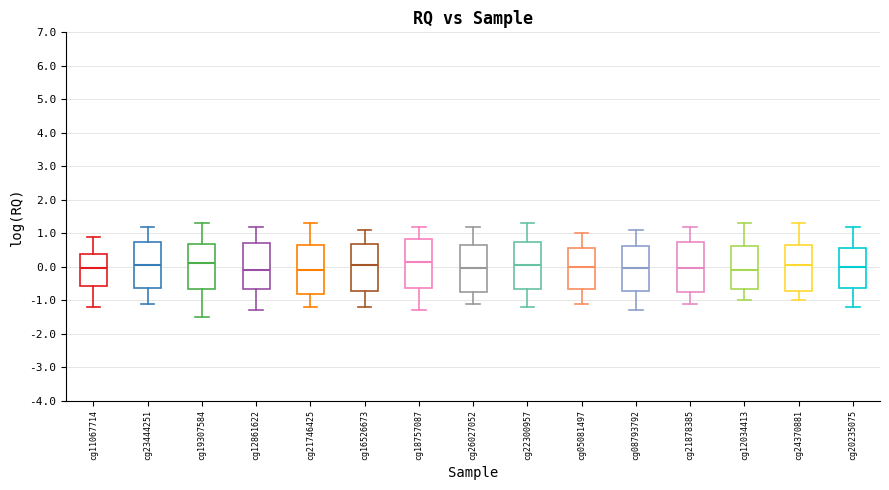

Where is the lower edge of the box for cg12861622 on the y-axis? The values are not printed on the chart, so give them approximately, as read against the axis.

-0.7